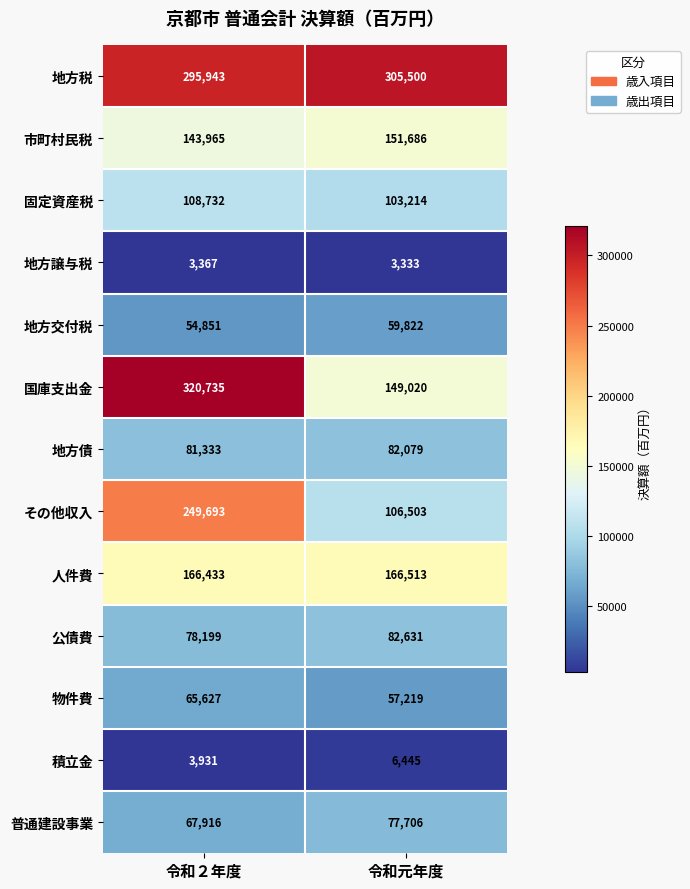

What is the lowest value of the 普通建設事業 series?

67916